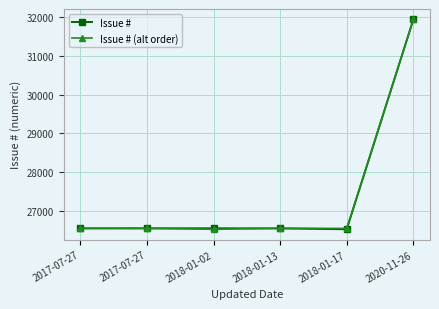

How many interior local valleys does the Issue # series have?

1